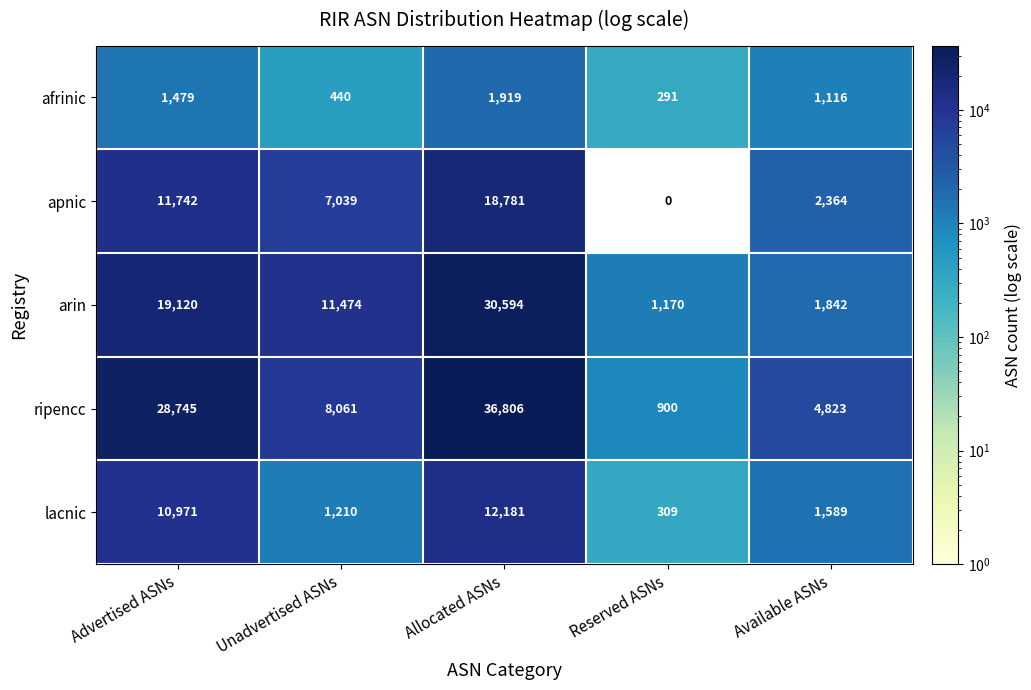

How many data points in ripencc are less than 8061?

2